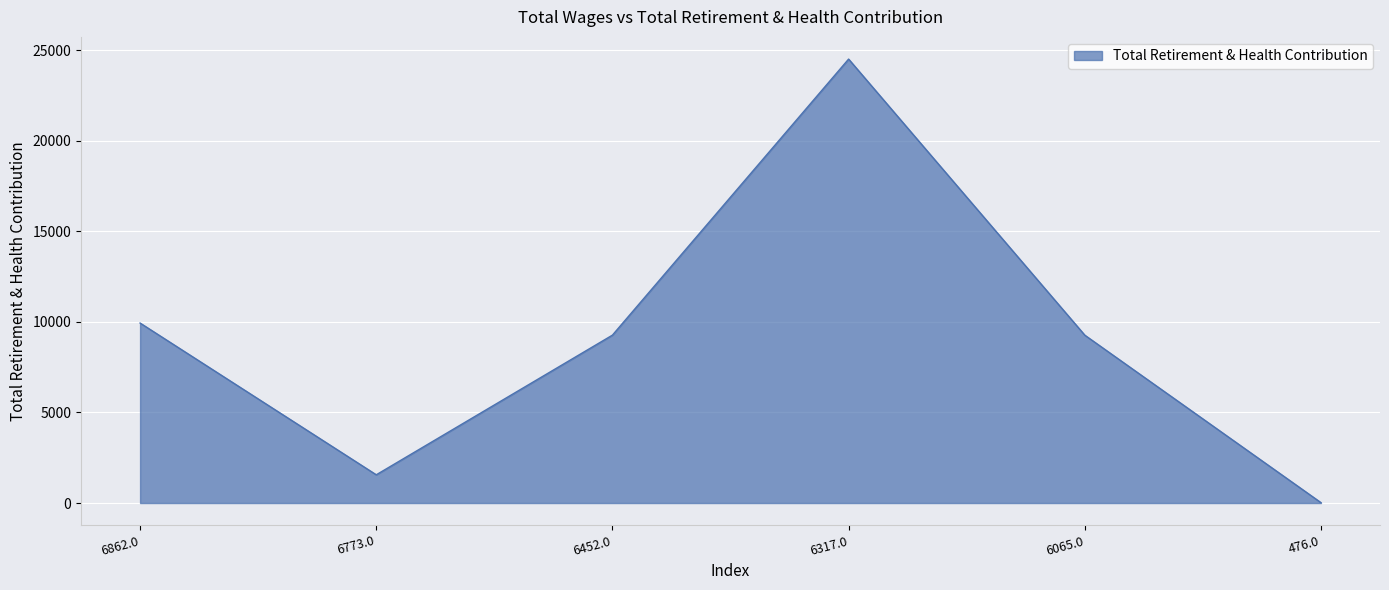

What position from the left is 6862.0?

1